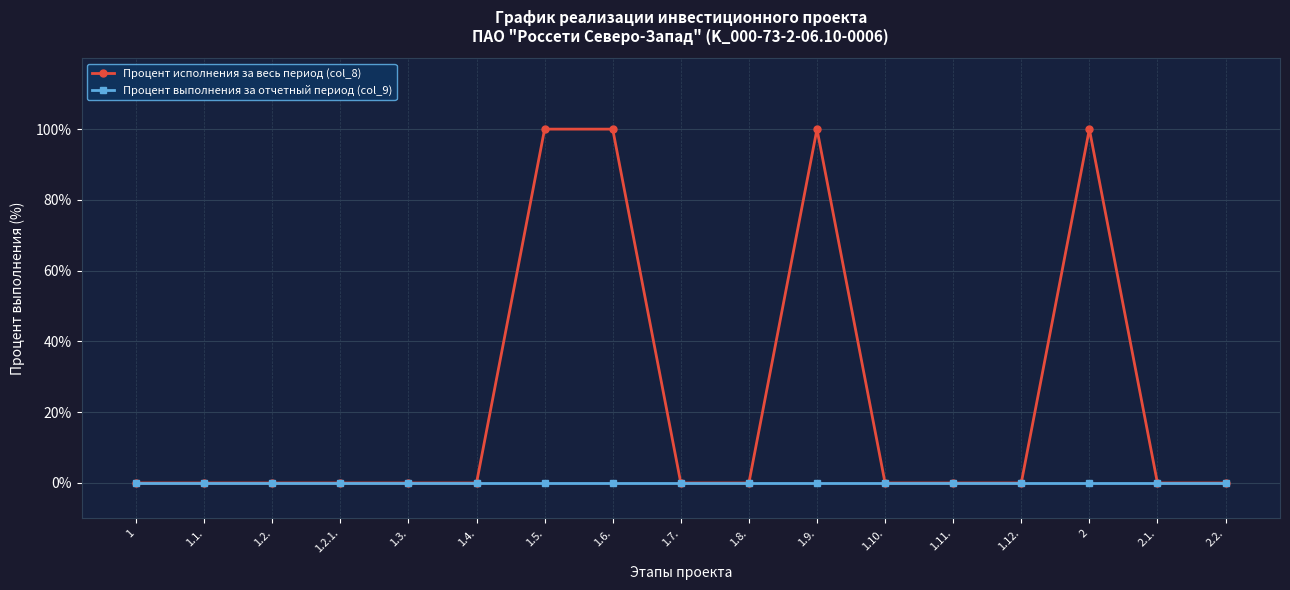

At how many categories does at least one series exceed 68?

4